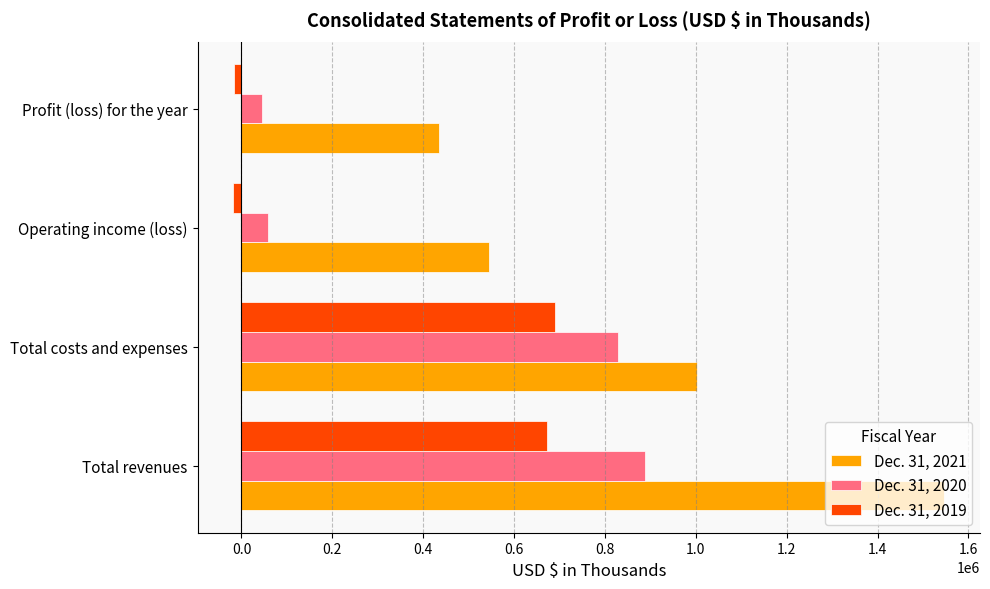

The value of Dec. 31, 2021 at Total revenues is 435569. True or false?

False